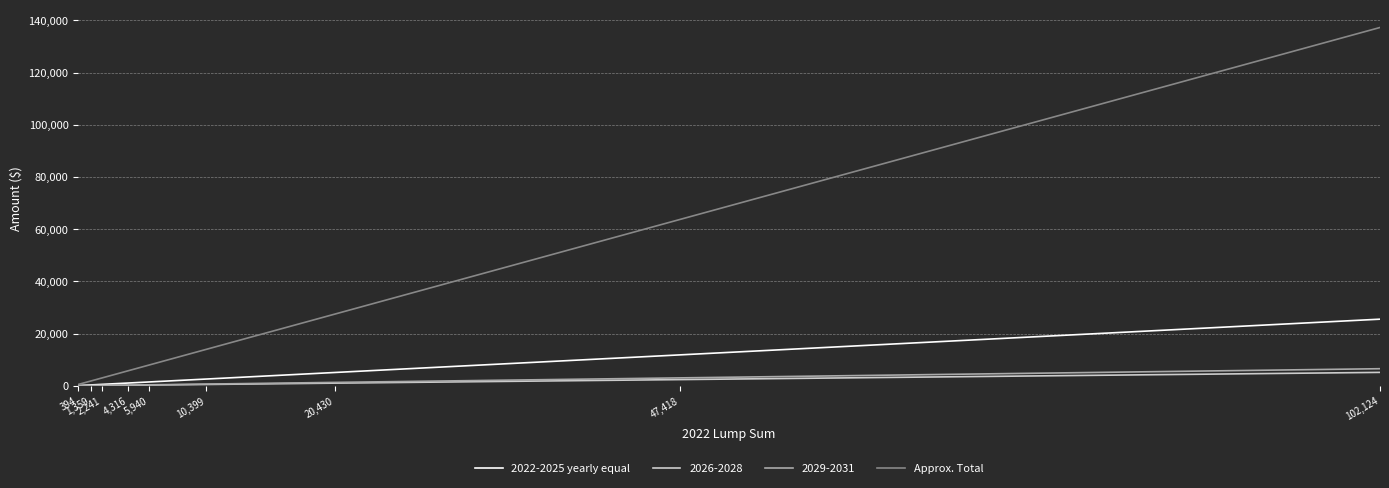

Which series has the largest total across all categories?

Approx. Total